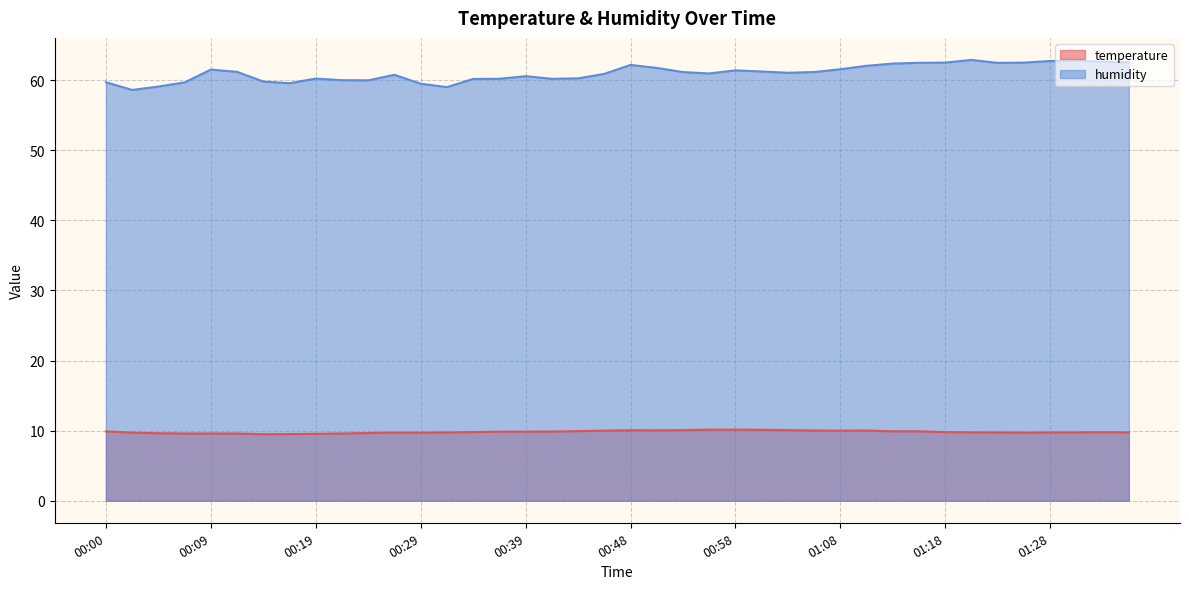

Reading right to left, what are all the values shown in this chart?

temperature: 01:35=9.8	01:32=9.8	01:30=9.8	01:28=9.7	01:25=9.7	01:23=9.7	01:20=9.8	01:18=9.8	01:15=9.9	01:13=9.9	01:10=10.0	01:08=10.0	01:05=10.0	01:03=10.1	01:01=10.1	00:58=10.1	00:56=10.1	00:53=10.1	00:51=10.0	00:48=10.1	00:46=10.0	00:44=9.9	00:41=9.9	00:39=9.9	00:36=9.8	00:34=9.8	00:31=9.7	00:29=9.7	00:26=9.7	00:24=9.7	00:22=9.6	00:19=9.5	00:17=9.5	00:14=9.5	00:12=9.6	00:09=9.6	00:07=9.6	00:05=9.6	00:02=9.7	00:00=9.9
humidity: 01:35=62.5	01:32=62.6	01:30=62.8	01:28=62.7	01:25=62.5	01:23=62.5	01:20=62.9	01:18=62.5	01:15=62.5	01:13=62.4	01:10=62.0	01:08=61.5	01:05=61.1	01:03=61.0	01:01=61.2	00:58=61.4	00:56=61.0	00:53=61.1	00:51=61.7	00:48=62.2	00:46=60.9	00:44=60.2	00:41=60.2	00:39=60.6	00:36=60.2	00:34=60.2	00:31=59.0	00:29=59.5	00:26=60.8	00:24=60.0	00:22=60.0	00:19=60.2	00:17=59.6	00:14=59.8	00:12=61.2	00:09=61.5	00:07=59.7	00:05=59.1	00:02=58.6	00:00=59.7